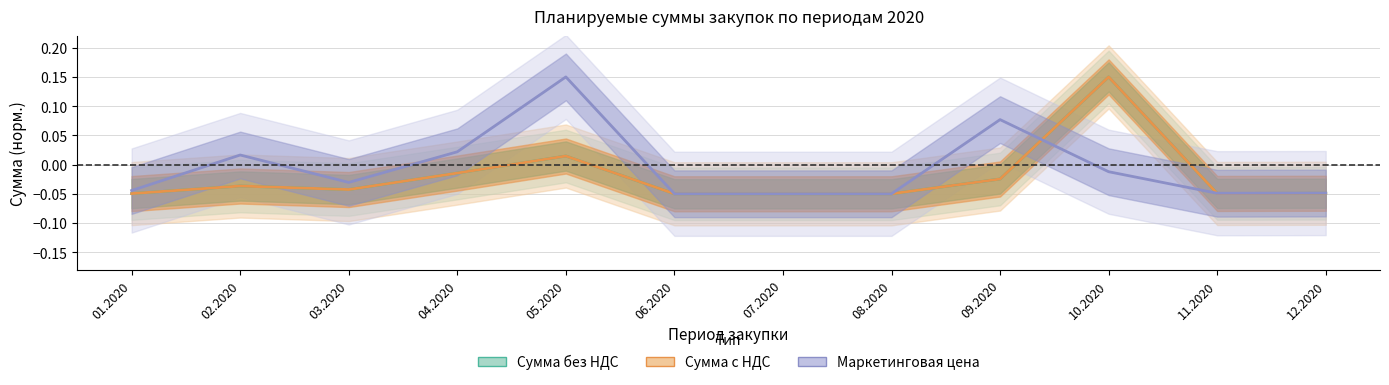

Which series has the largest total across all categories?

Маркетинговая цена